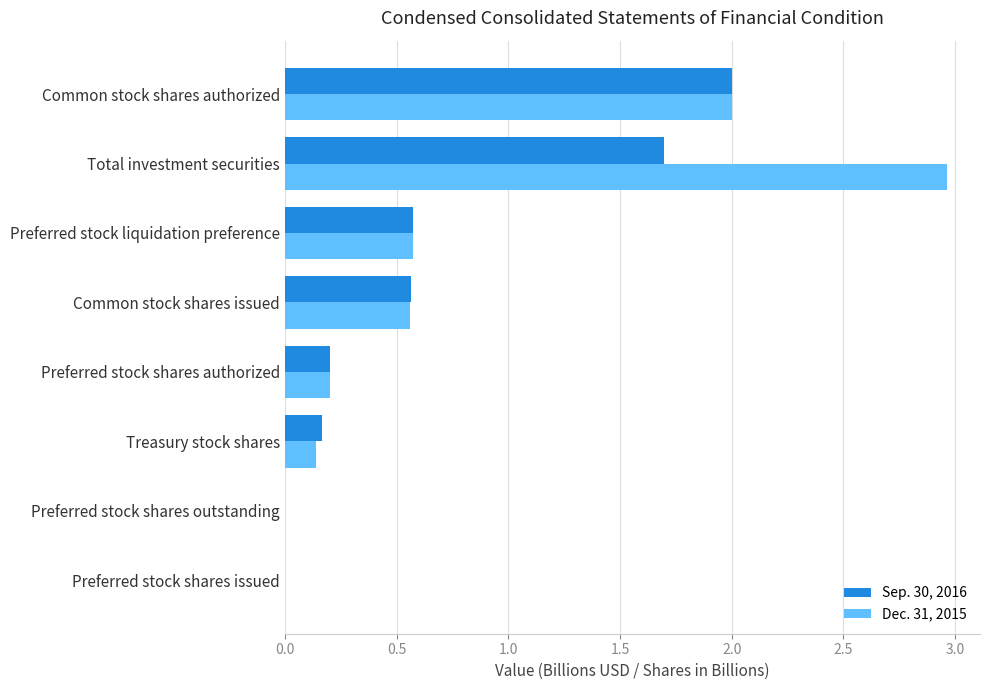

Is the value of Sep. 30, 2016 at Common stock shares issued greater than the value of Dec. 31, 2015 at Preferred stock shares issued?

Yes